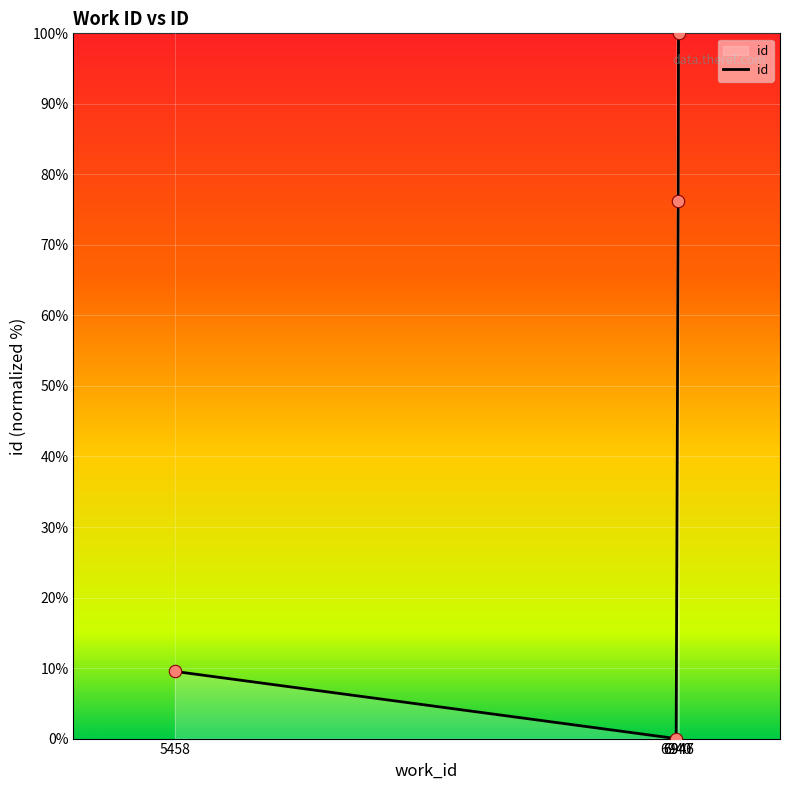

Approximately how many times larger is the value at 6940 compared to 6947?

0.0